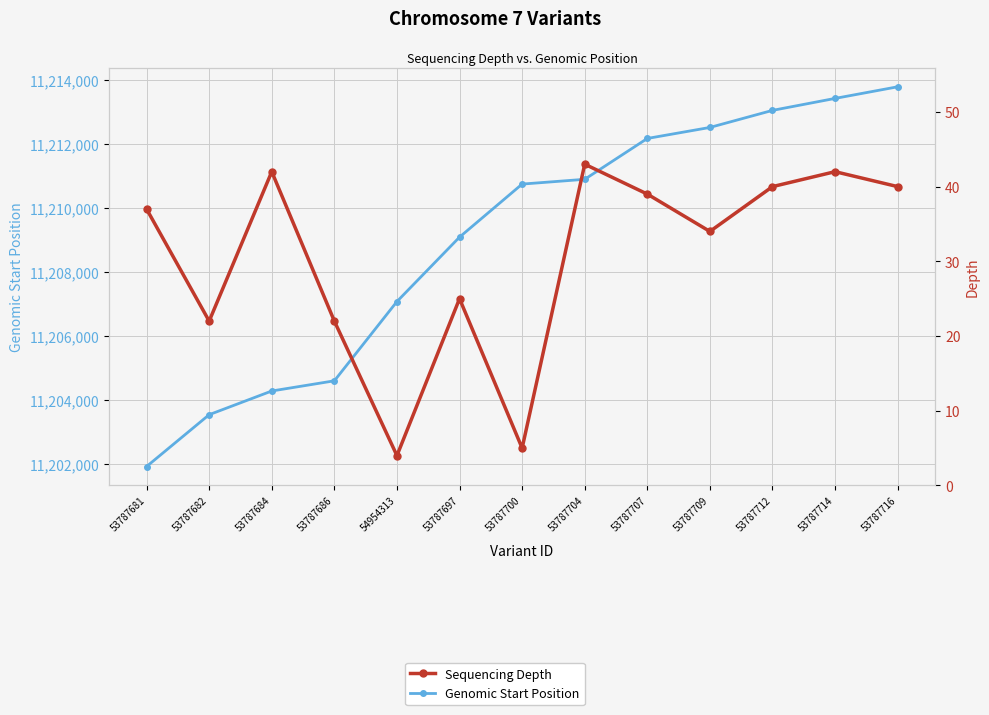

What is the difference between the Genomic Start Position values at 53787700 and 53787697?

1657